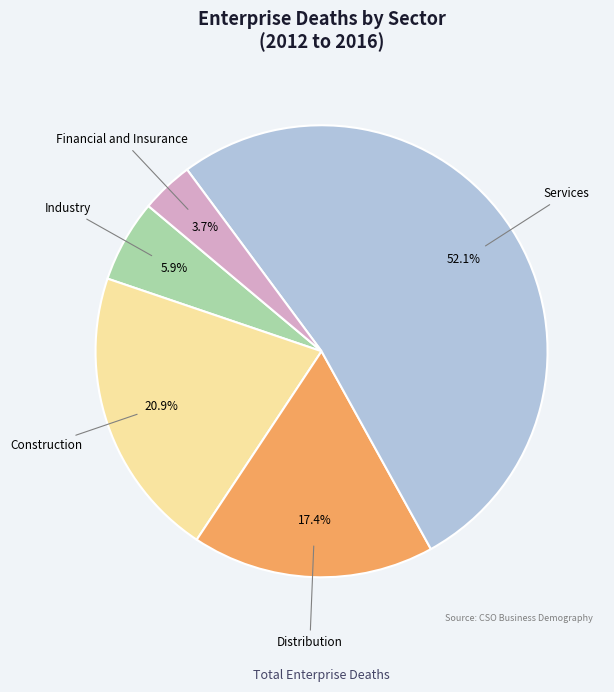

Is there a majority slice in this chart?

Yes